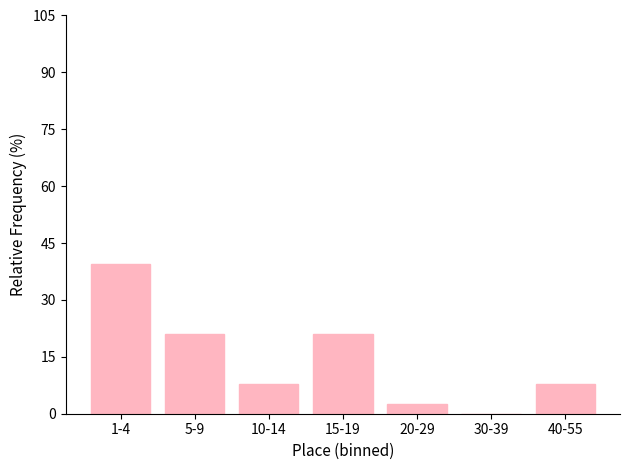

What is the sum of the values at 5-9 and 20-29?

23.7